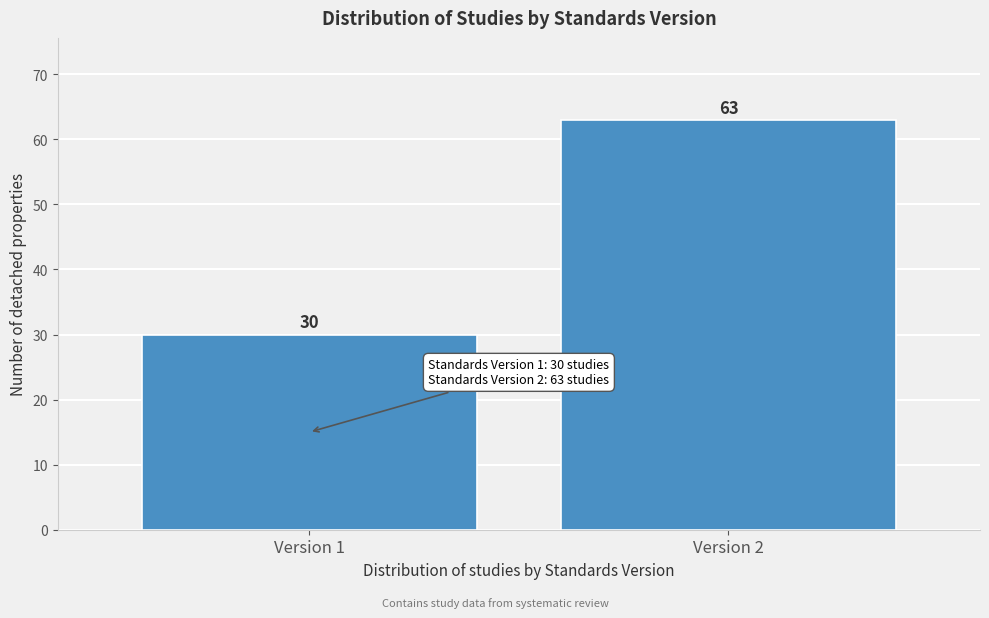

Reading right to left, transcribe all the data shown in this chart.

Version 2=63	Version 1=30